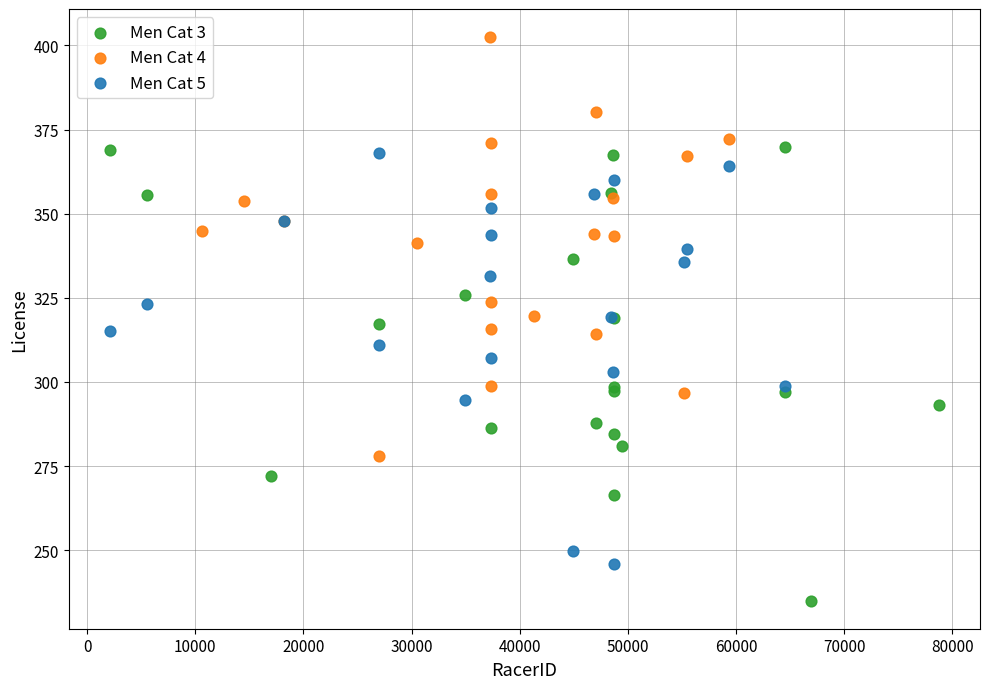

Which series reaches the minimum Y coordinate?

Men Cat 3